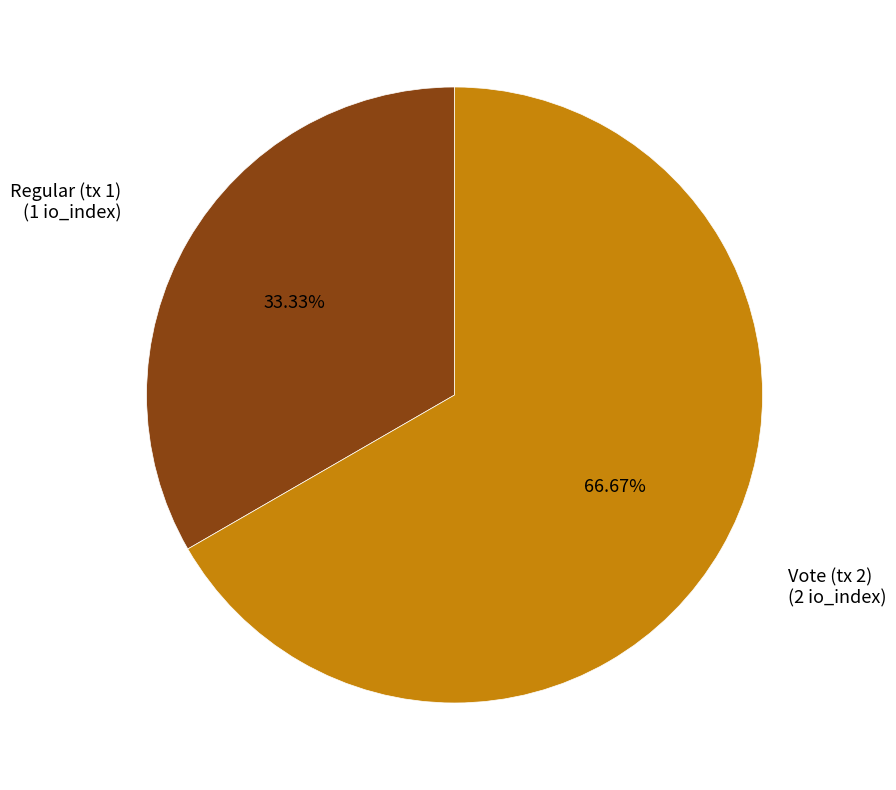

Is there a majority slice in this chart?

Yes